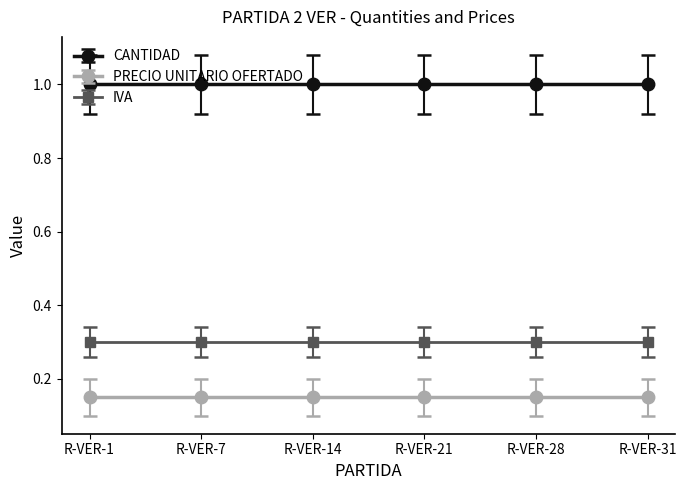

True or false: IVA and CANTIDAD intersect in this chart.

False